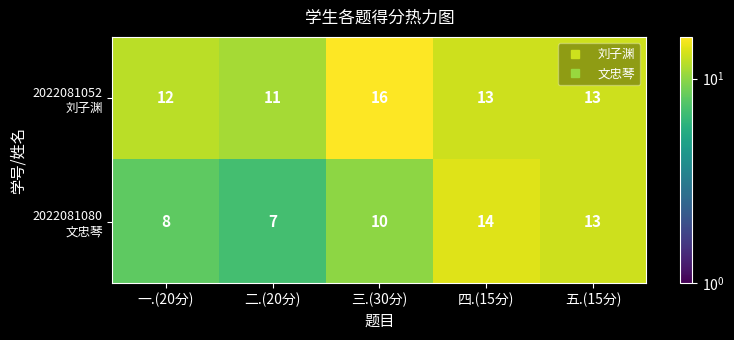

What is the greatest value displayed?

16